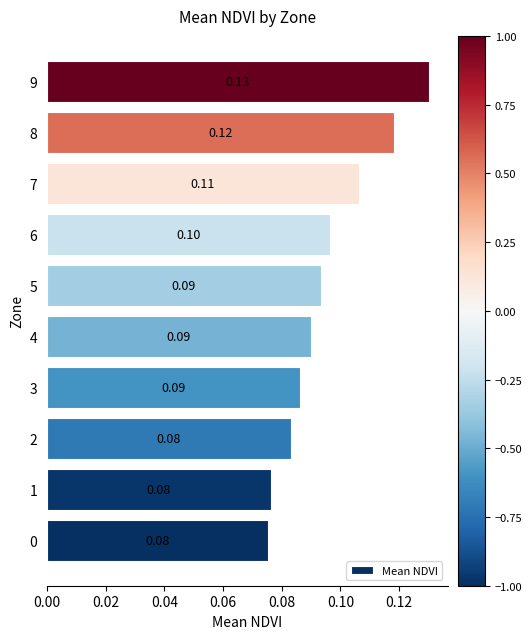

What is the change in value from 0 to 9?

+0.1